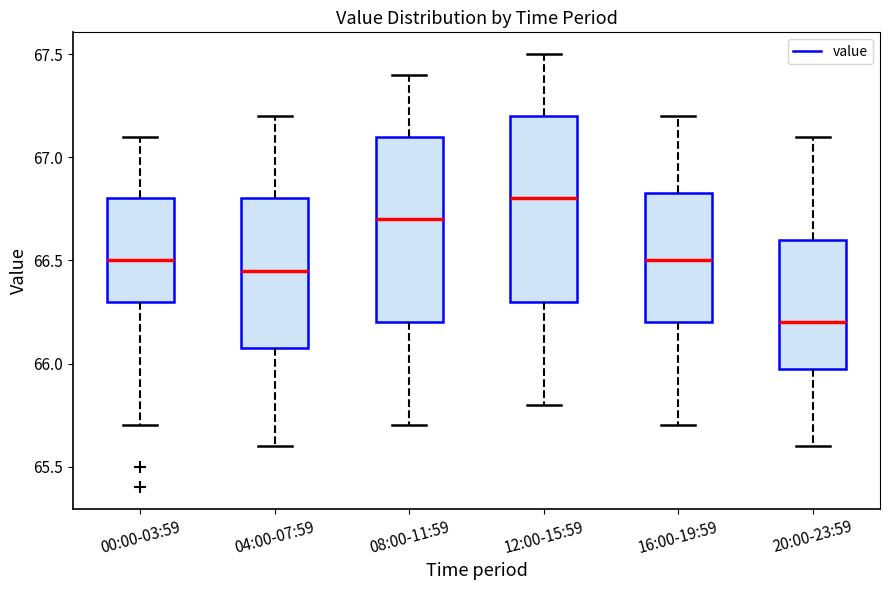

Which box's median line is the highest?

12:00-15:59